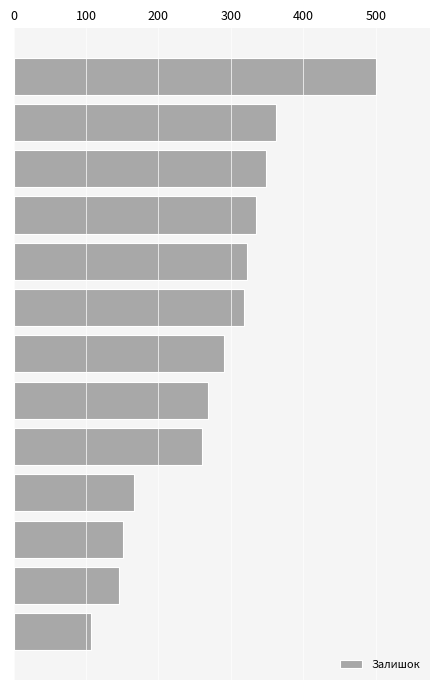

What is the minimum value shown in the chart?

107